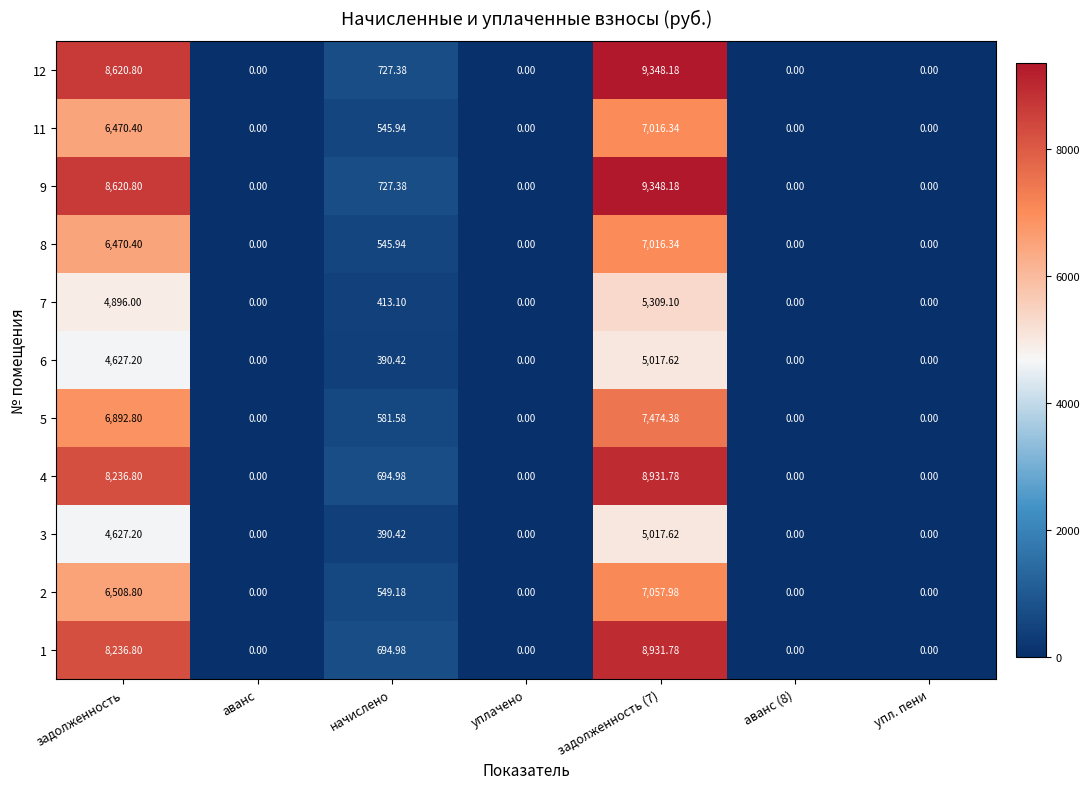

How many series are shown in this chart?

11